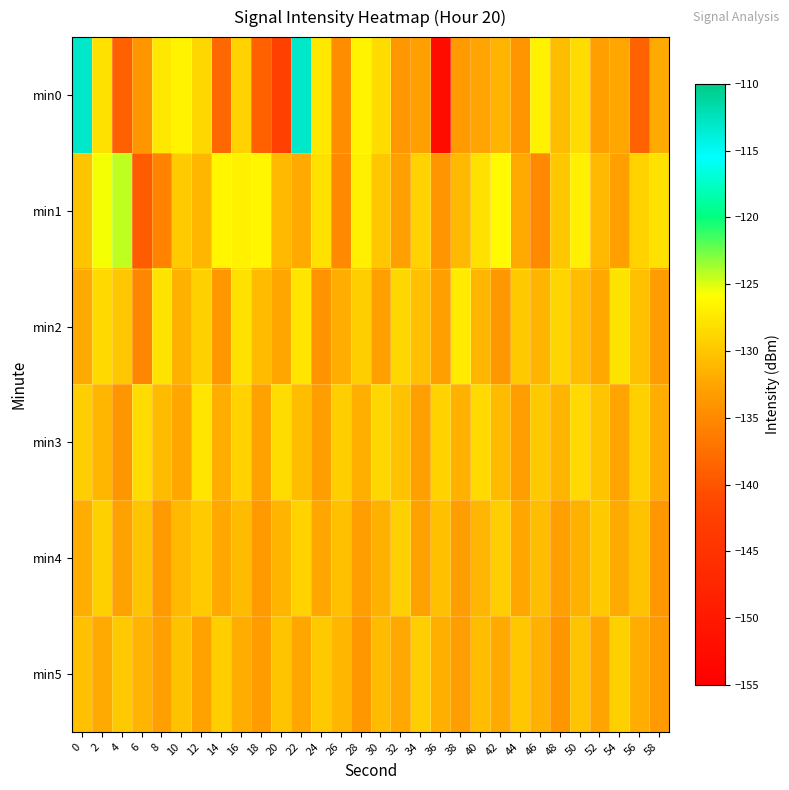

What is the difference between the highest and lowest values at 34?

4.0